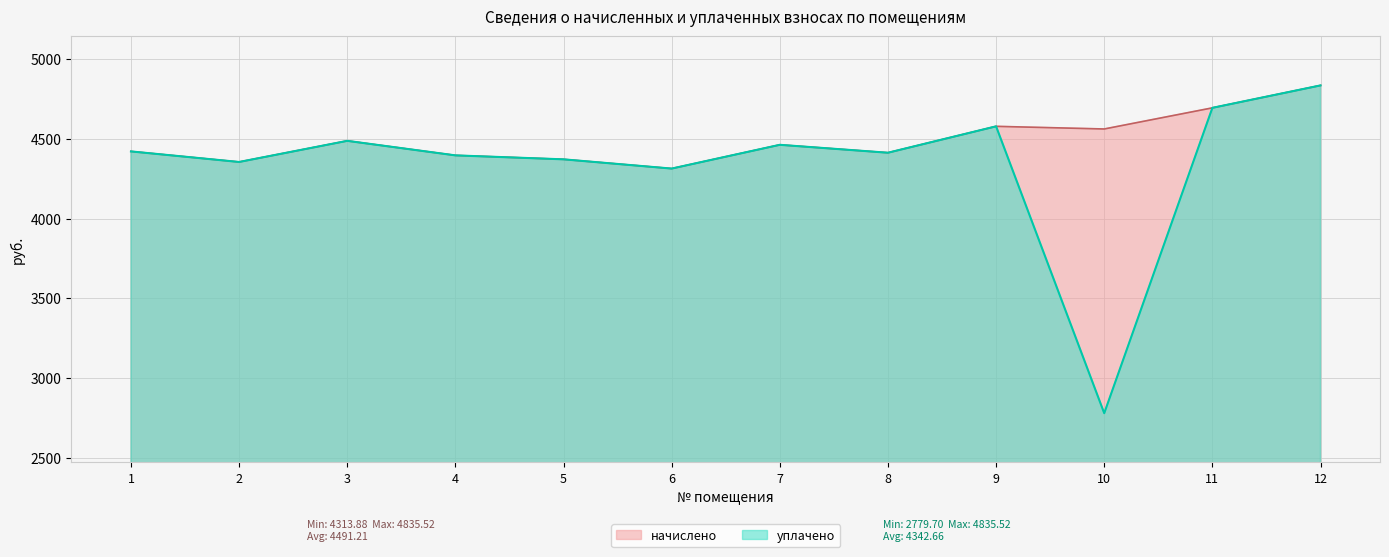

How many values in the начислено series are below 4462?

6